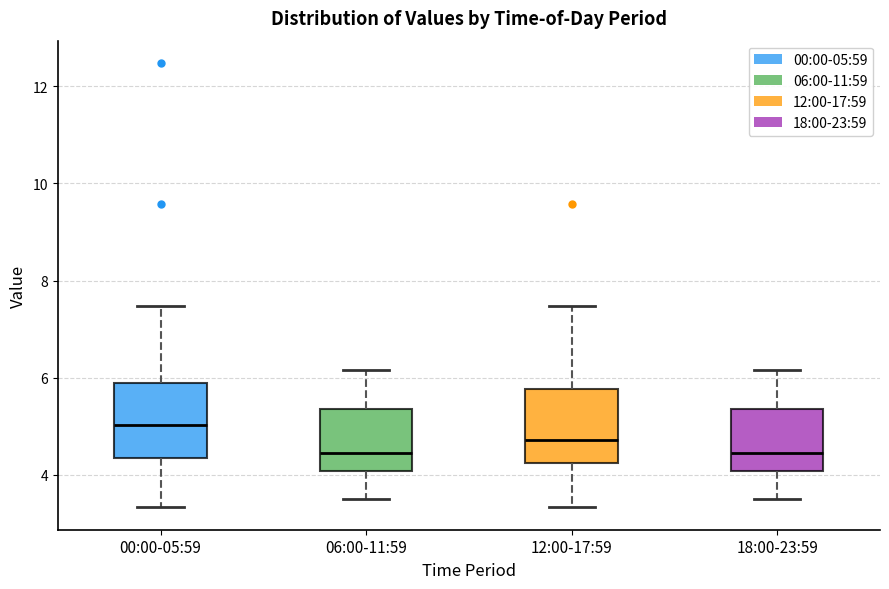

Reading left to right, transcribe this box plot: for each box, give where its median line is, the range the box spans, and where its two whiskers end, as read against the y-axis. The values are not printed on the chart, so give them approximately, as read against the axis.

00:00-05:59: median 5.0, box 4.4 to 6.0, whiskers 3.4 to 7.4
06:00-11:59: median 4.4, box 4.0 to 5.4, whiskers 3.6 to 6.2
12:00-17:59: median 4.8, box 4.2 to 5.8, whiskers 3.4 to 7.4
18:00-23:59: median 4.4, box 4.0 to 5.4, whiskers 3.6 to 6.2